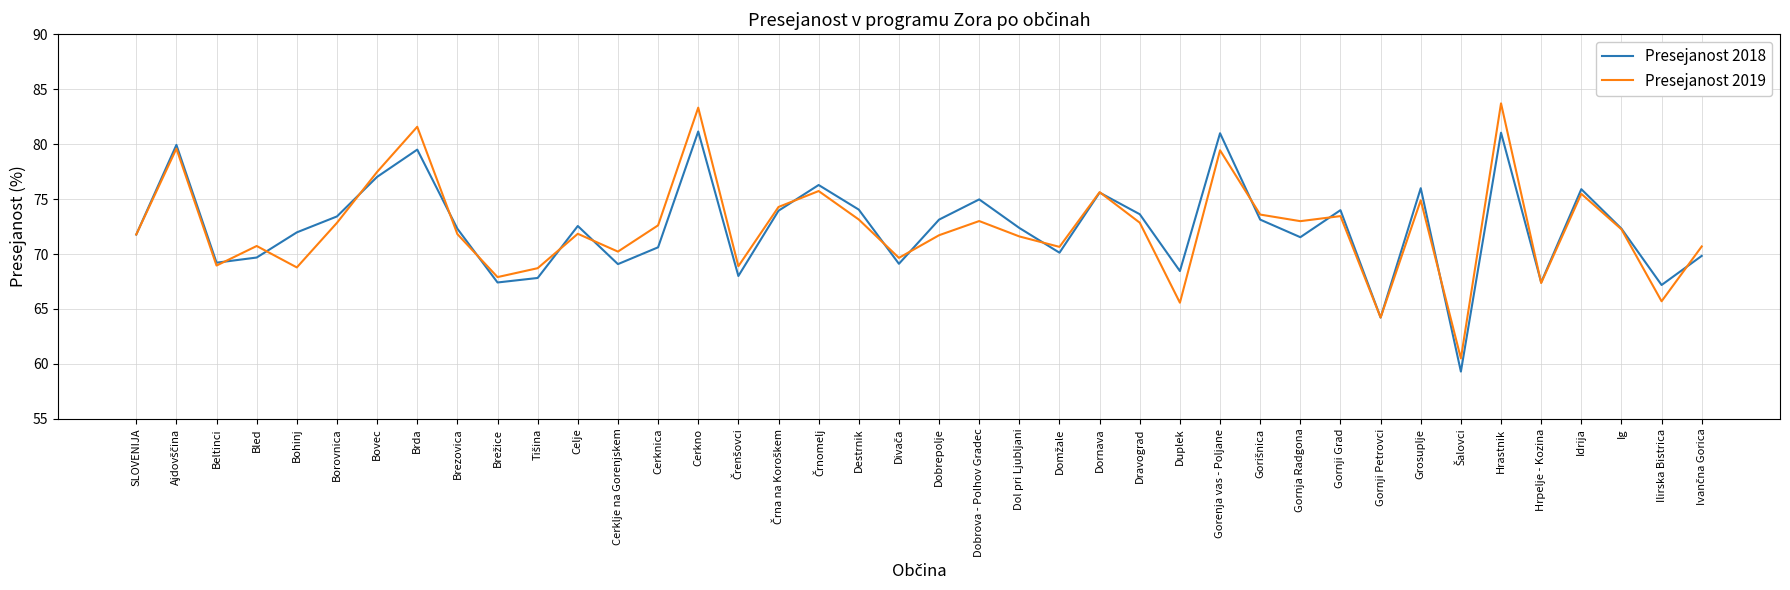

Count the number of data series in this chart.

2